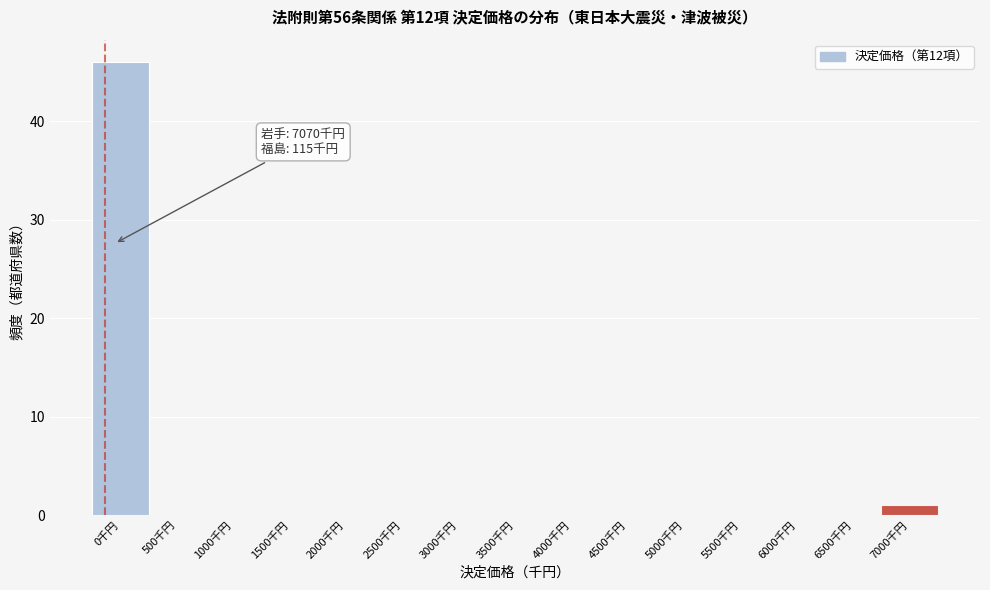

Reading right to left, list all the values displayed in this chart.

7000千円=1	6500千円=0	6000千円=0	5500千円=0	5000千円=0	4500千円=0	4000千円=0	3500千円=0	3000千円=0	2500千円=0	2000千円=0	1500千円=0	1000千円=0	500千円=0	0千円=46